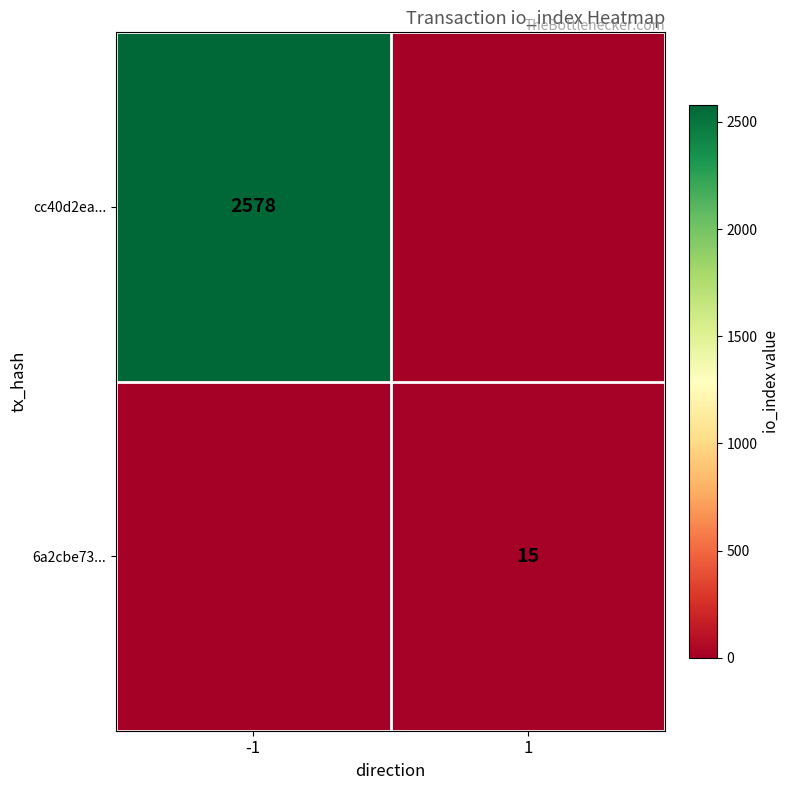

What is the total value across all series at -1?

2578